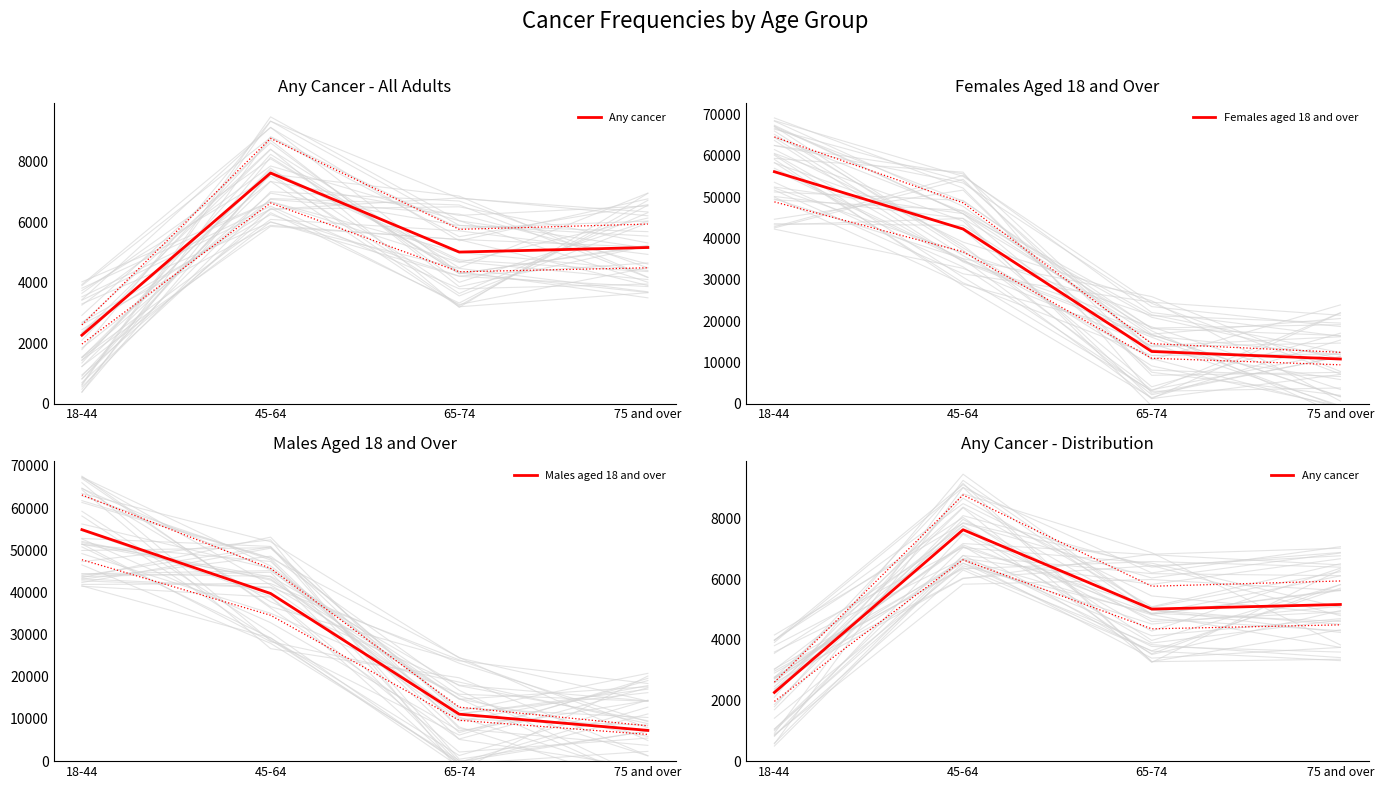

What is the difference between the second highest and minimum values in the Any cancer series?

2900